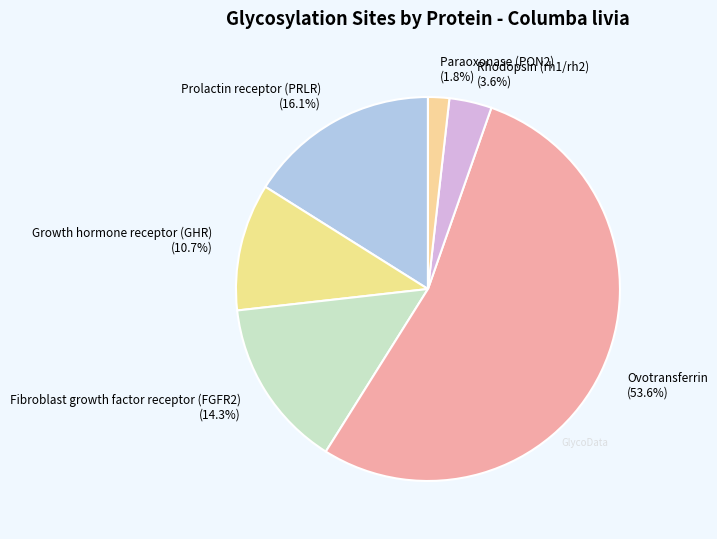

To the nearest percent, what is the average slice percentage?

17%